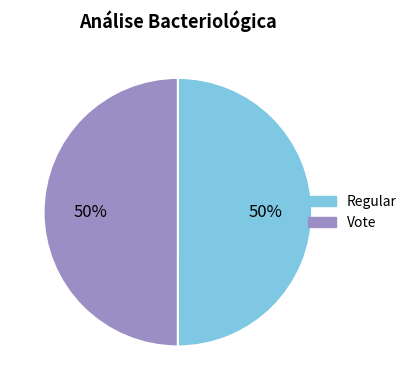

True or false: Vote accounts for 50% of the total.

True